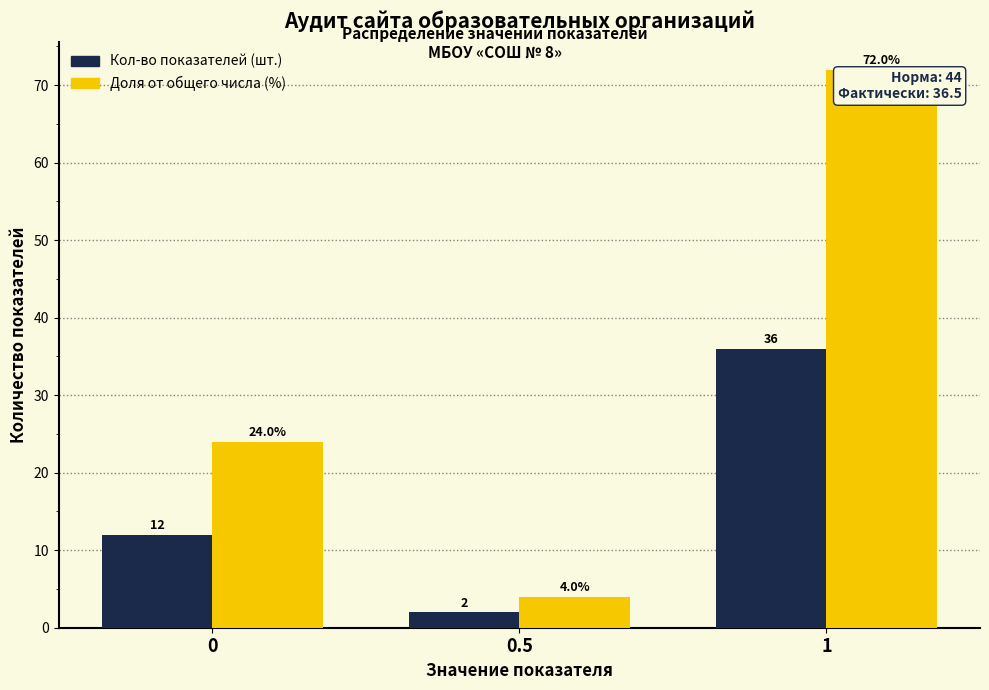

What is the maximum value shown in the chart?

72